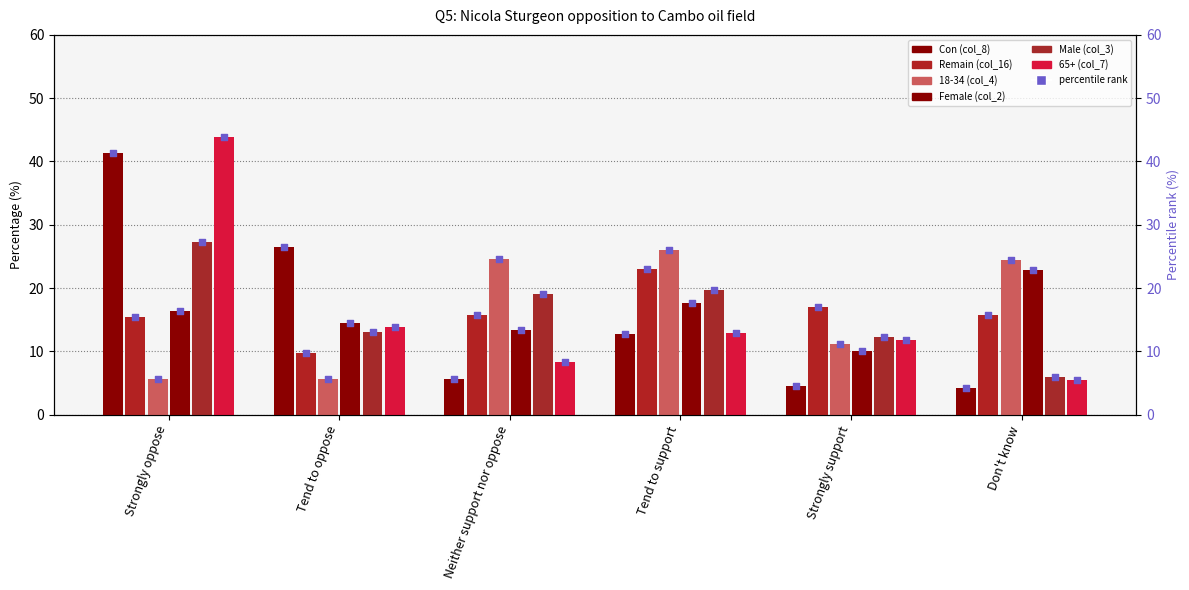

At which category is the sum across all series the highest?

Strongly oppose